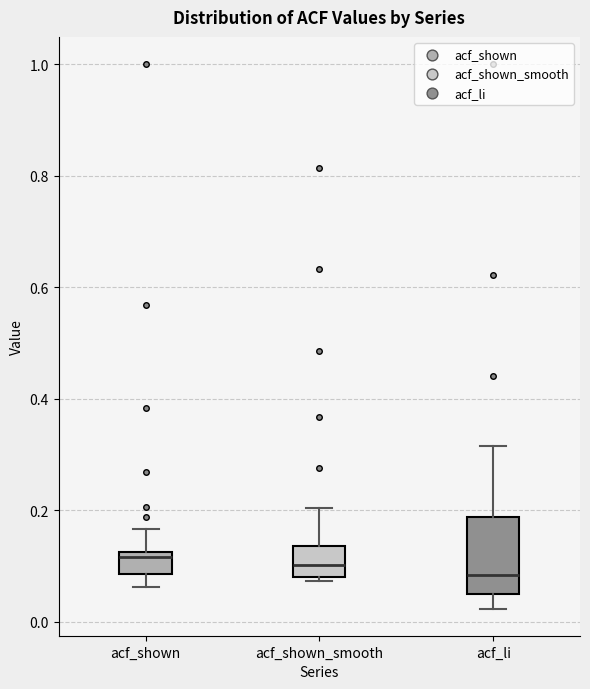

Reading left to right, transcribe this box plot: for each box, give where its median line is, the range the box spans, and where its two whiskers end, as read against the y-axis. The values are not printed on the chart, so give them approximately, as read against the axis.

acf_shown: median 0.12 (just below the box's upper edge), box 0.08 to 0.12, whiskers 0.06 to 0.16
acf_shown_smooth: median 0.10, box 0.08 to 0.14, whiskers 0.08 (just below the box's lower edge) to 0.20
acf_li: median 0.08, box 0.04 to 0.18, whiskers 0.02 to 0.32